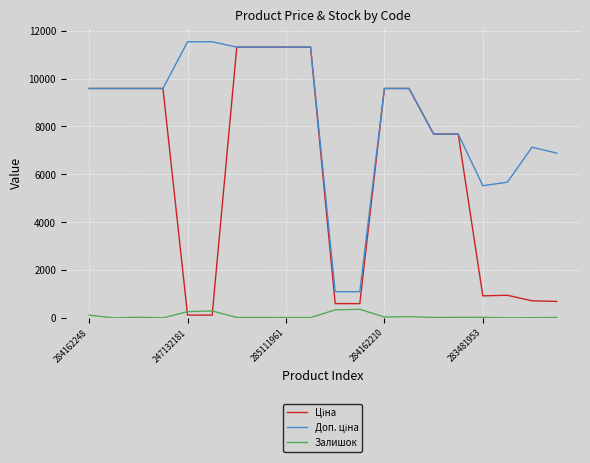

What is the greatest value displayed?

11537.0